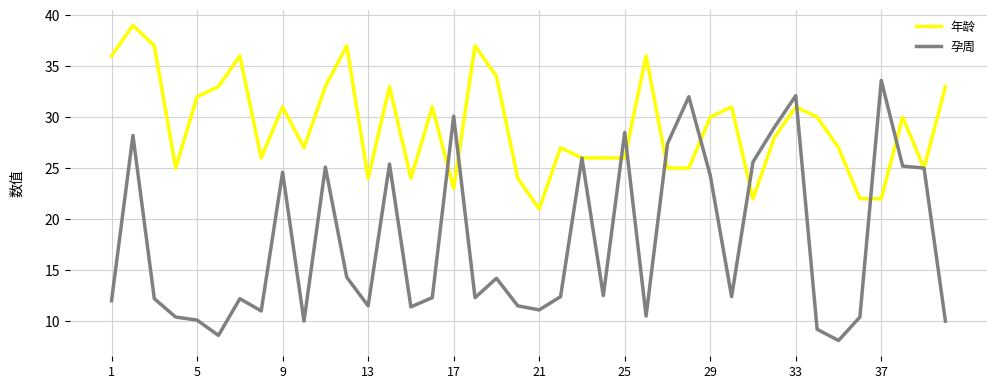

After their last crossing, which series has the higher values: 孕周 or 年龄?

年龄